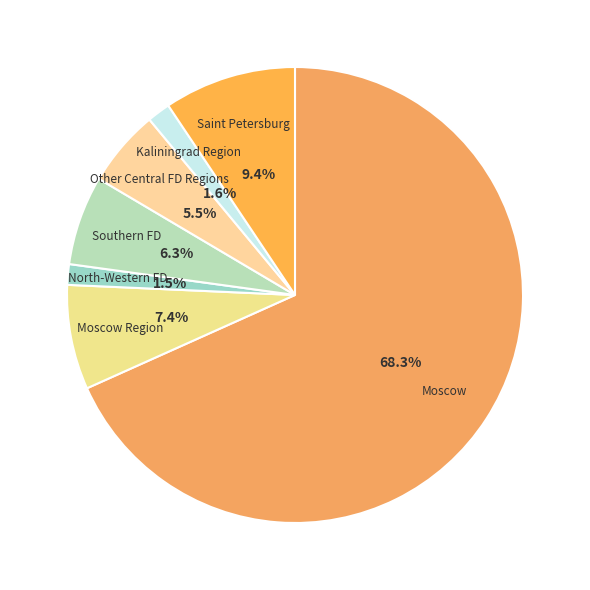

Count the number of slices in the pie.

7